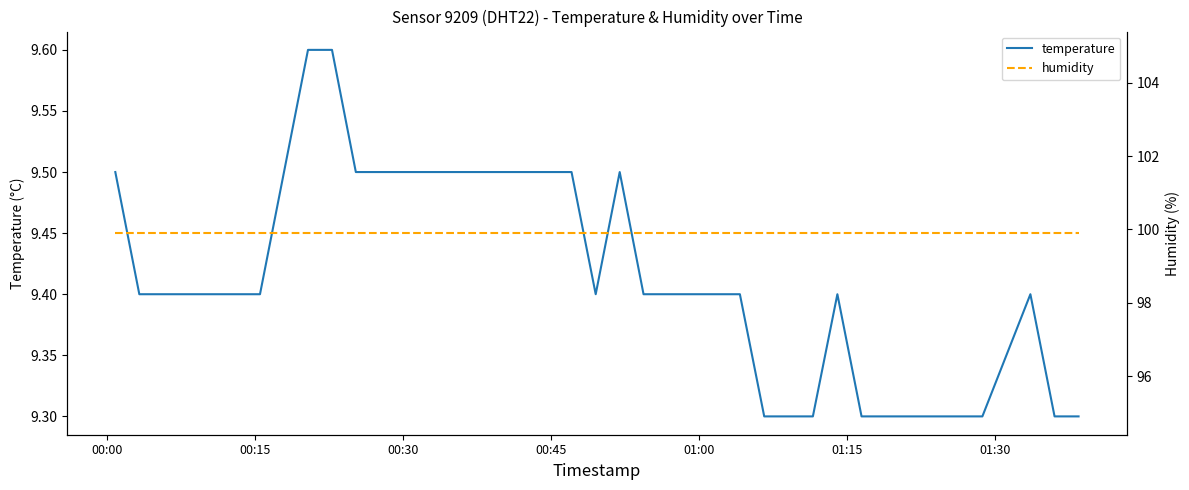

True or false: humidity and temperature intersect in this chart.

False